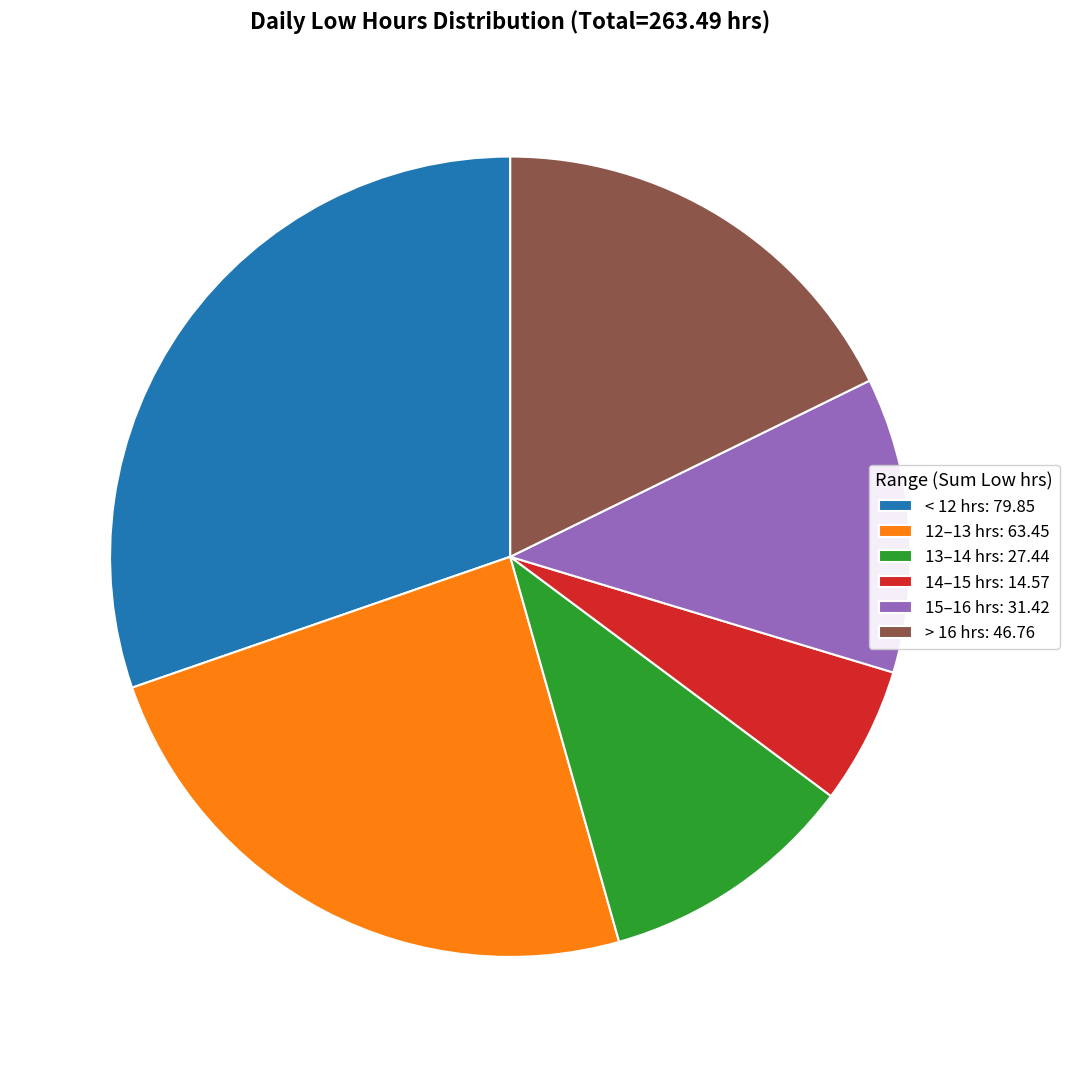

Is the sum of < 12 hrs: 79.85 and 15–16 hrs: 31.42 greater than half?

No